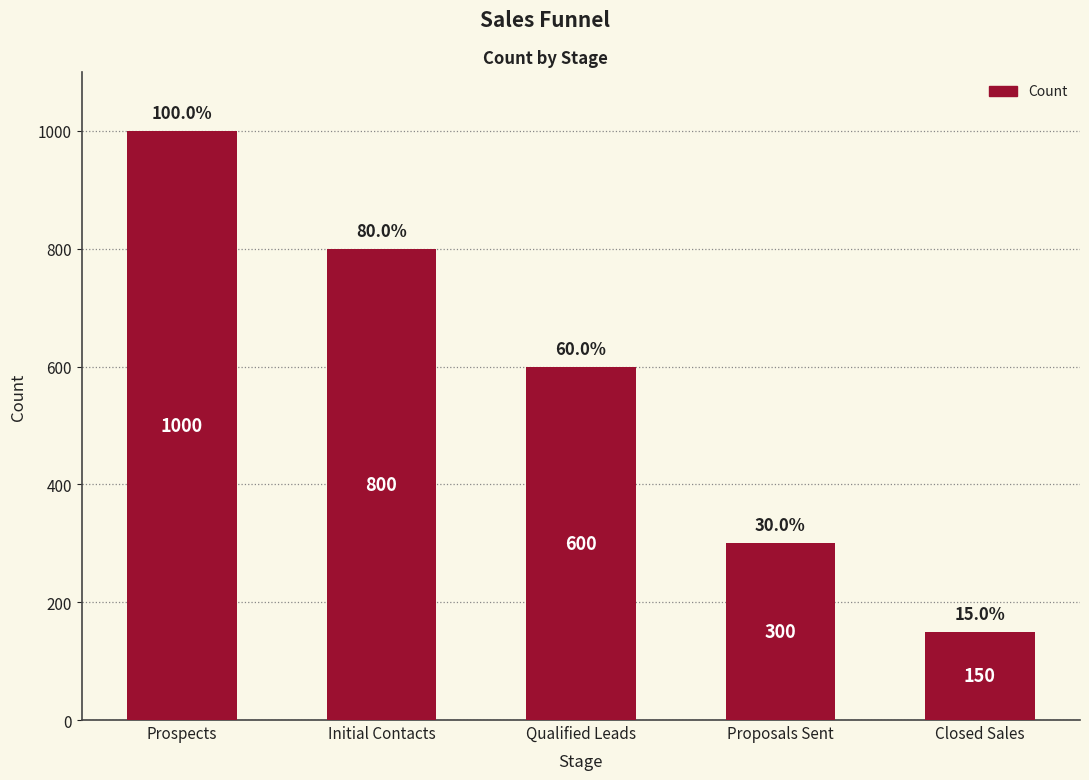

Is it true that the value at Proposals Sent is 300?

True